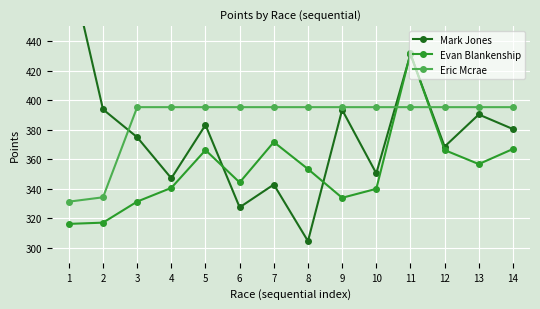

In Mark Jones, how many points are lower than both neighbors (excluding endpoints)?

5